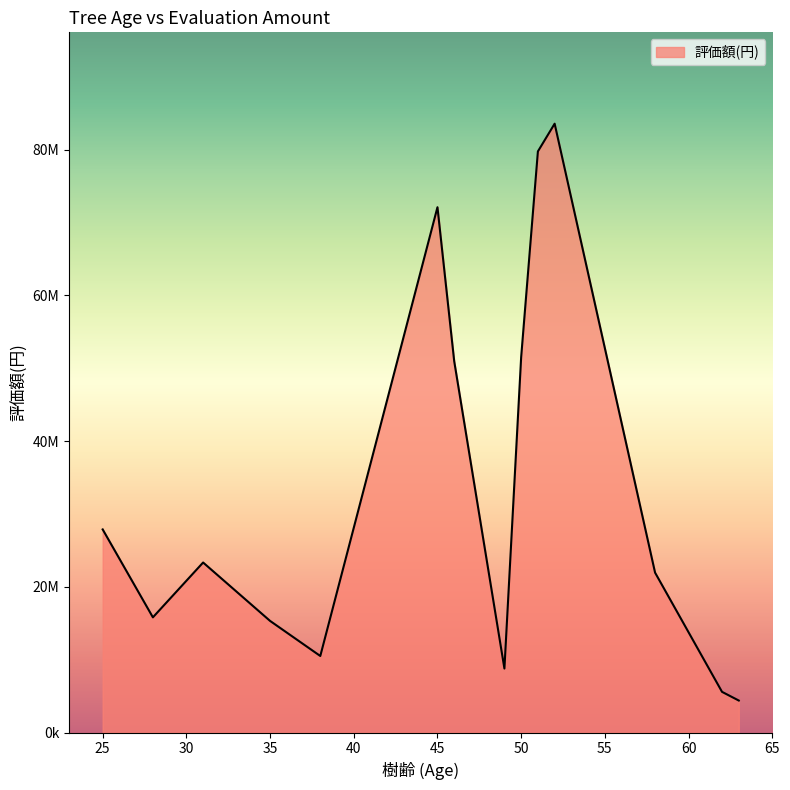

Does the chart display data point markers on the line(s)?

No